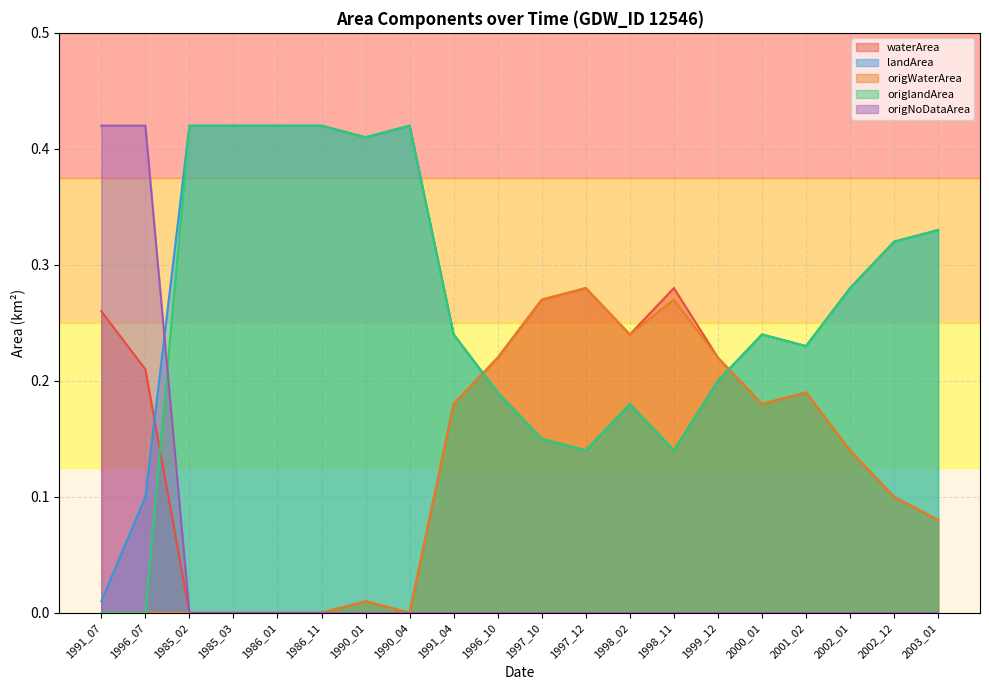

How many data points in origNoDataArea are above 0?

2